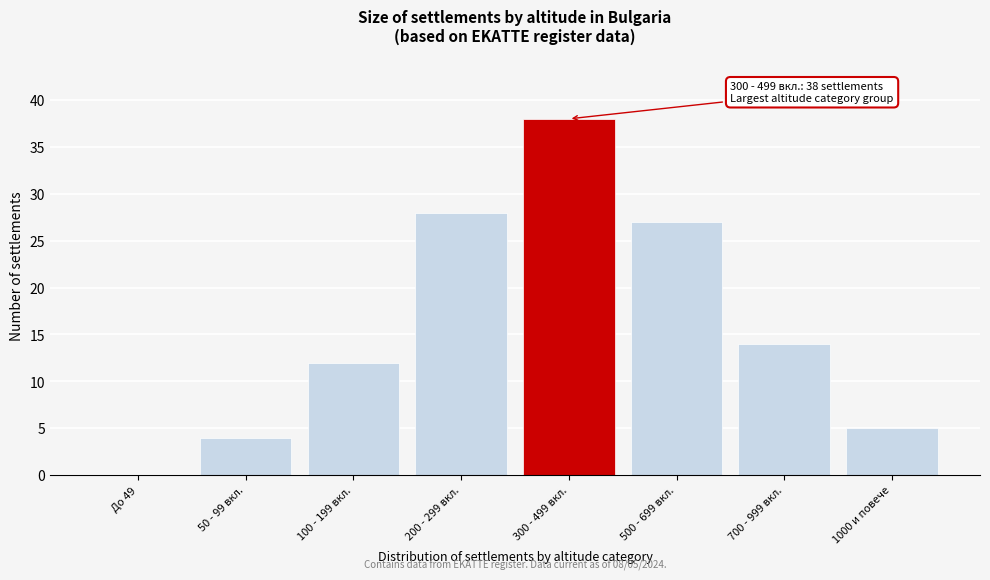

Reading right to left, what are all the values shown in this chart?

1000 и повече=5	700 - 999 вкл.=14	500 - 699 вкл.=27	300 - 499 вкл.=38	200 - 299 вкл.=28	100 - 199 вкл.=12	50 - 99 вкл.=4	До 49=0